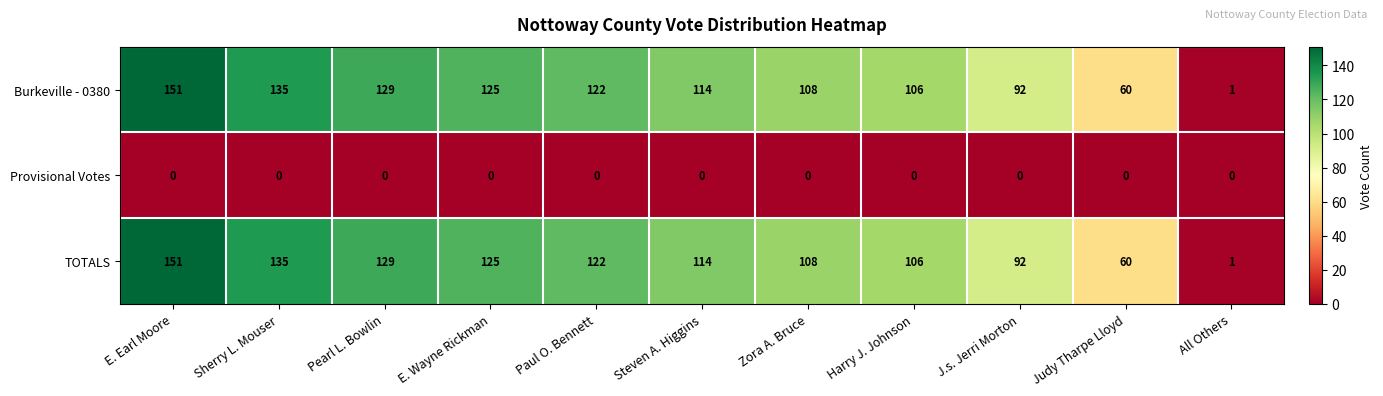

What is the difference between the second highest and minimum values in the TOTALS series?

134